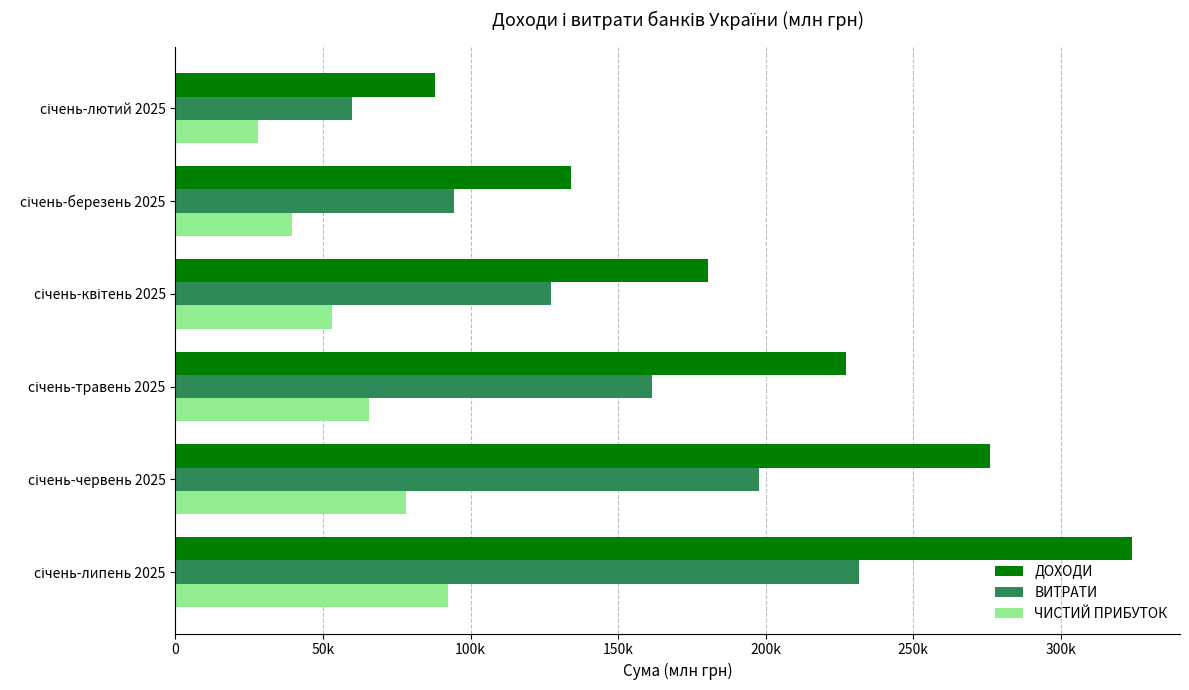

What are all the series names shown in the legend?

ДОХОДИ, ВИТРАТИ, ЧИСТИЙ ПРИБУТОК